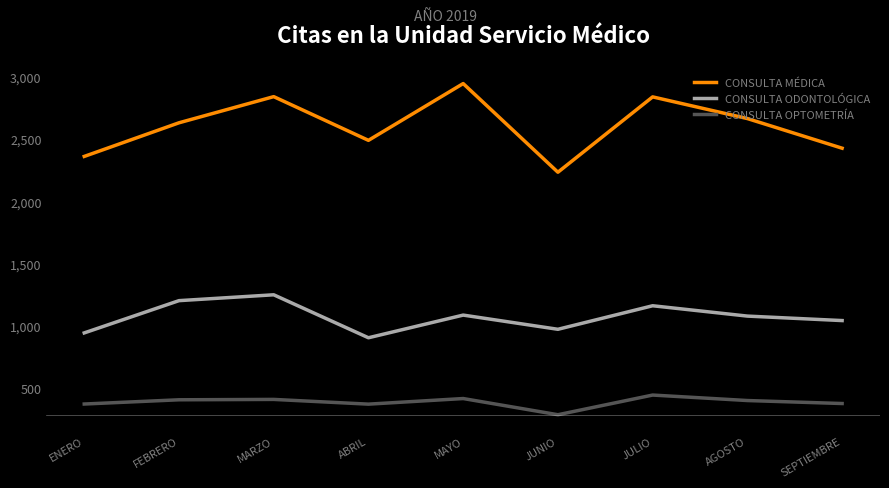

Which category has the lowest value across all series?

JUNIO